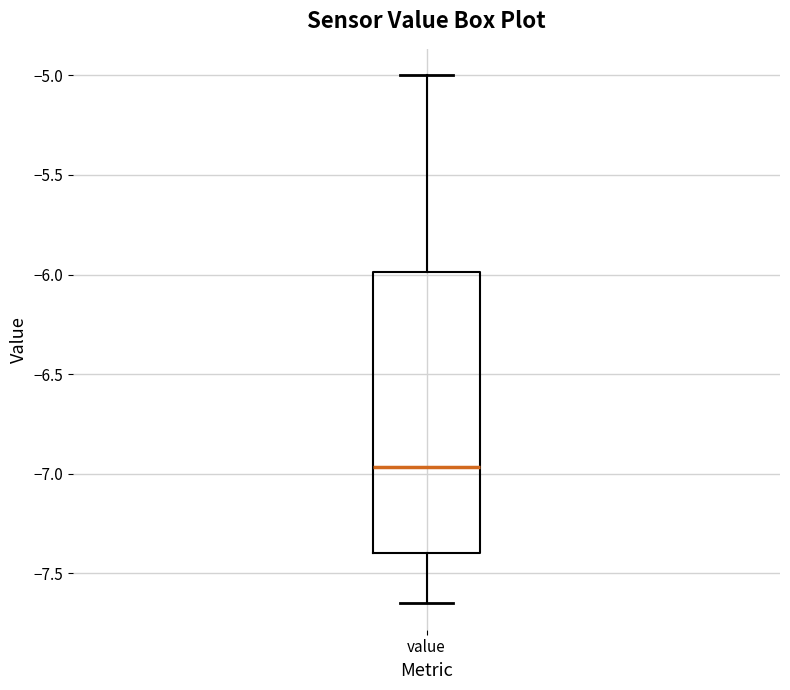

Where does the median line of the box for value sit on the y-axis? The values are not printed on the chart, so give them approximately, as read against the axis.

-6.95